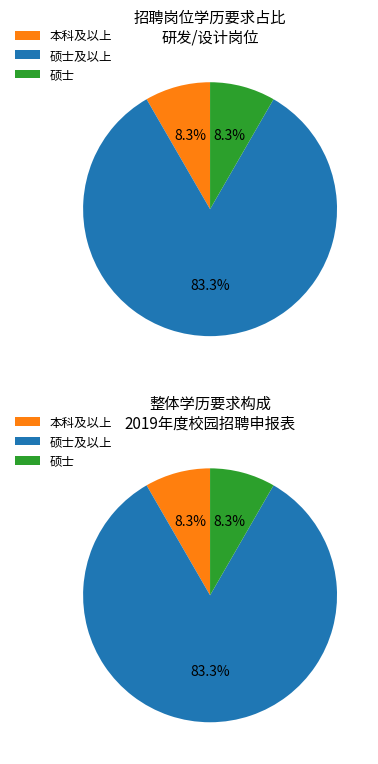

Which category accounts for the majority?

硕士及以上